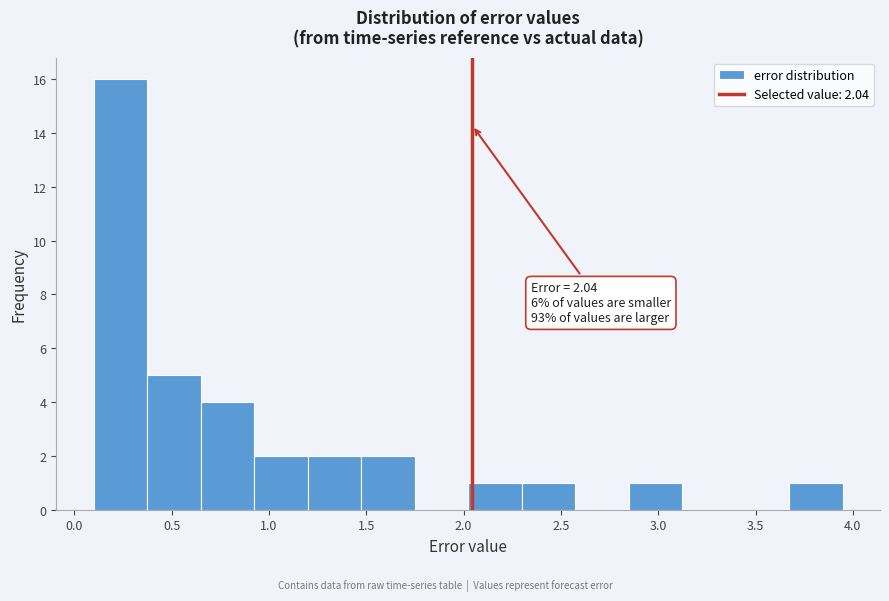

Over which range of the x-axis is the bar tallest?

0.10 to 0.35